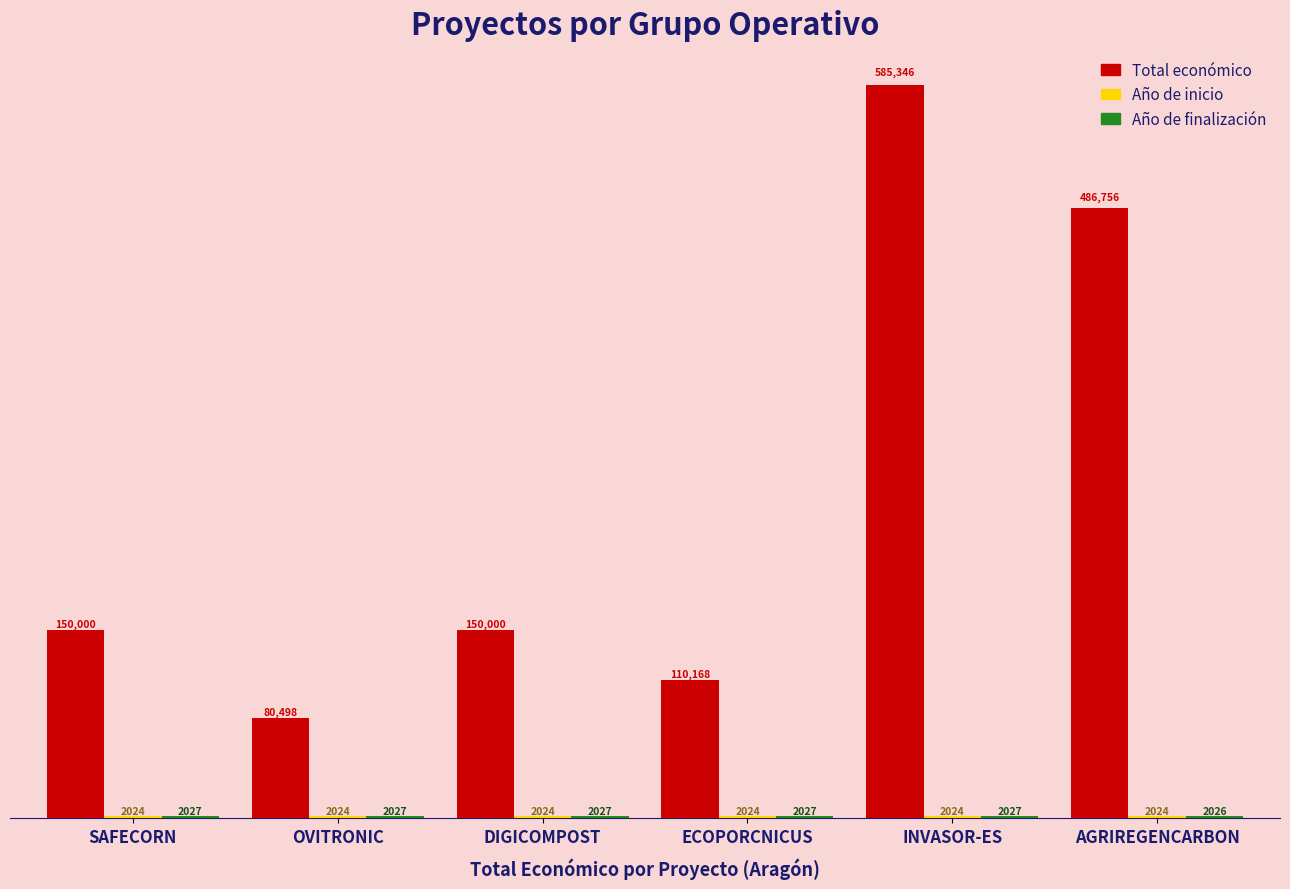

What value does the Total económico series have at OVITRONIC, to the nearest 10?

80500